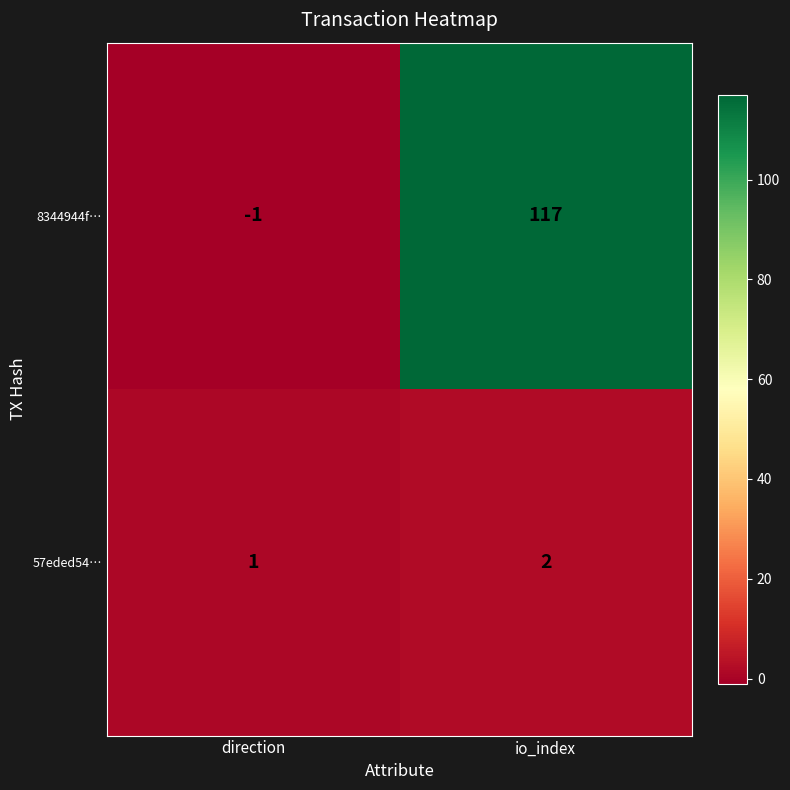

List the series in order of their overall mean, highest first.

8344944f…, 57eded54…